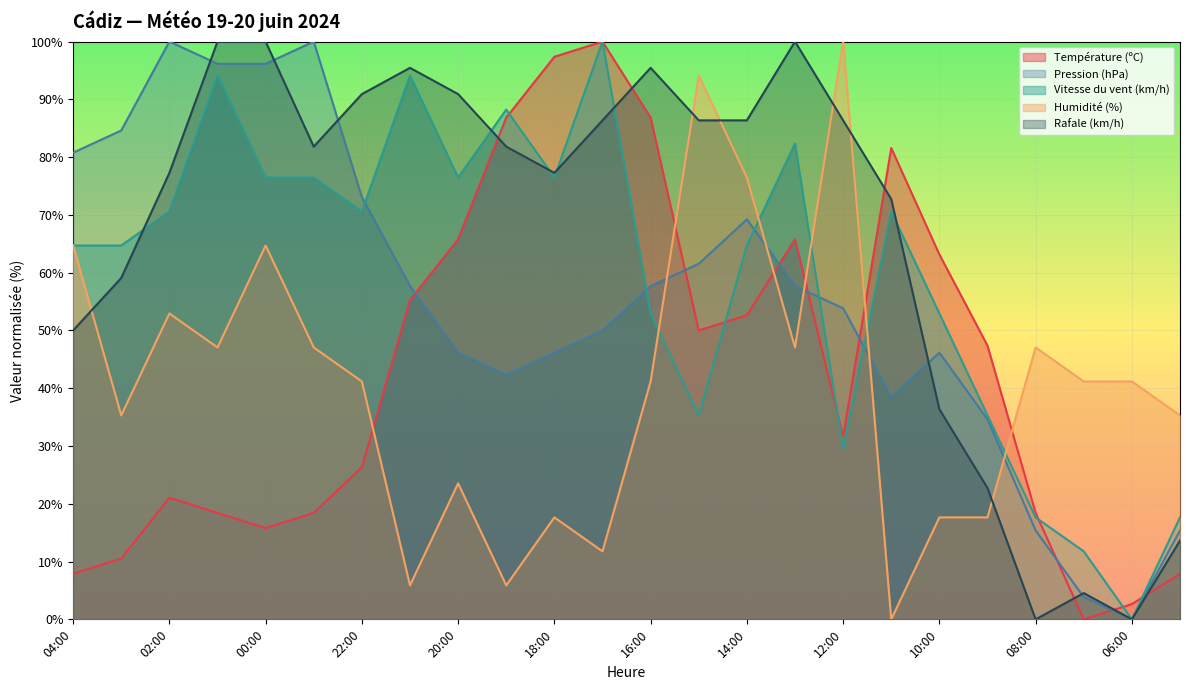

Reading left to right, list all the values displayed in this chart.

Température (ºC): 7.9	10.5	21.1	18.4	15.8	18.4	26.3	55.3	65.8	86.8	97.4	100.0	86.8	50.0	52.6	65.8	31.6	81.6	63.2	47.4	18.4	0.0	2.6	7.9
Pression (hPa): 80.8	84.6	100.0	96.2	96.2	100.0	73.1	57.7	46.2	42.3	46.2	50.0	57.7	61.5	69.2	57.7	53.8	38.5	46.2	34.6	15.4	3.8	0.0	15.4
Vitesse du vent (km/h): 64.7	64.7	70.6	94.1	76.5	76.5	70.6	94.1	76.5	88.2	76.5	100.0	52.9	35.3	64.7	82.4	29.4	70.6	52.9	35.3	17.6	11.8	0.0	17.6
Humidité (%): 64.7	35.3	52.9	47.1	64.7	47.1	41.2	5.9	23.5	5.9	17.6	11.8	41.2	94.1	76.5	47.1	100.0	0.0	17.6	17.6	47.1	41.2	41.2	35.3
Rafale (km/h): 50.0	59.1	77.3	100.0	100.0	81.8	90.9	95.5	90.9	81.8	77.3	86.4	95.5	86.4	86.4	100.0	86.4	72.7	36.4	22.7	0.0	4.5	0.0	13.6